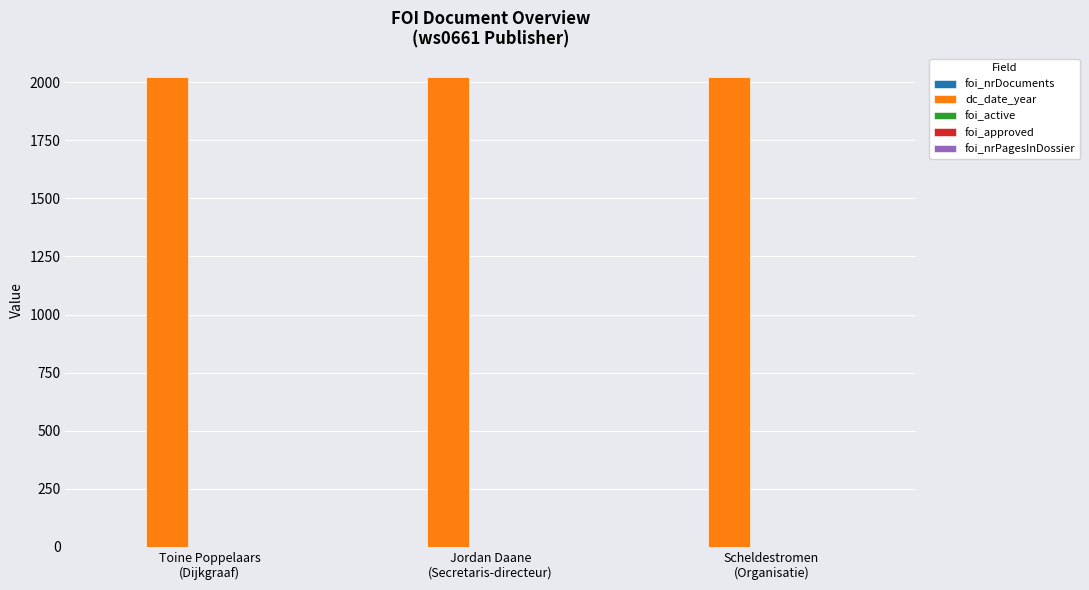

Which series has the largest total across all categories?

dc_date_year